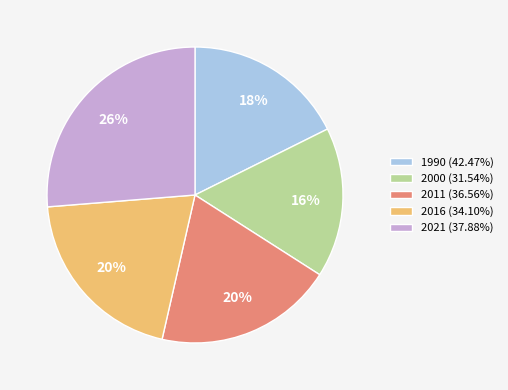

To the nearest percent, what portion does 1990 (42.47%) represent?

18%